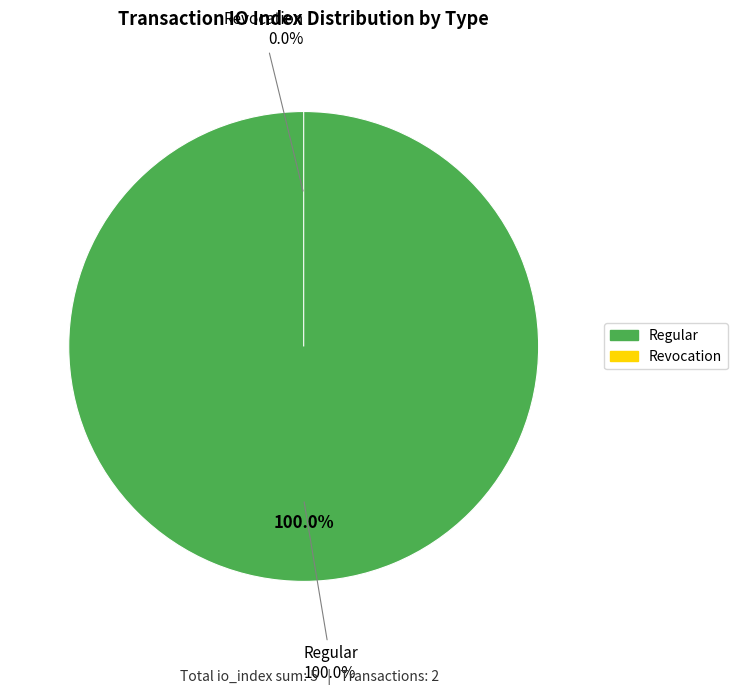

To the nearest percent, what is the average slice percentage?

50%